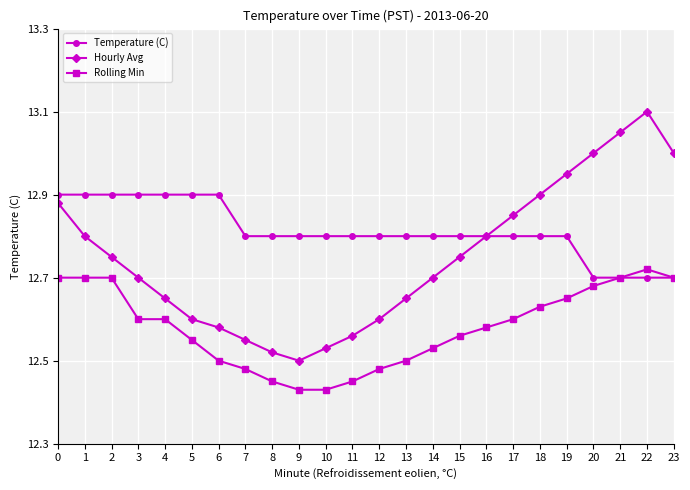

Is it true that Rolling Min equals 12.7 at 0?

True